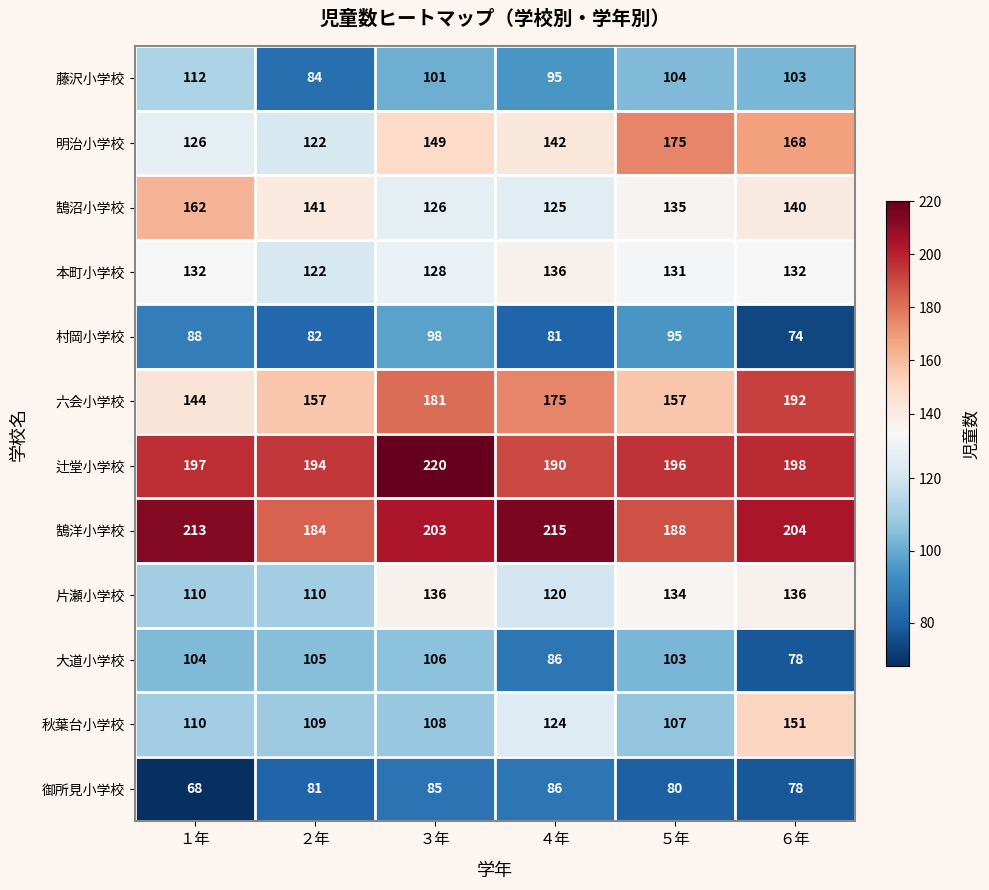

What is the approximate value of 明治小学校 at ５年, to the nearest 10?

180